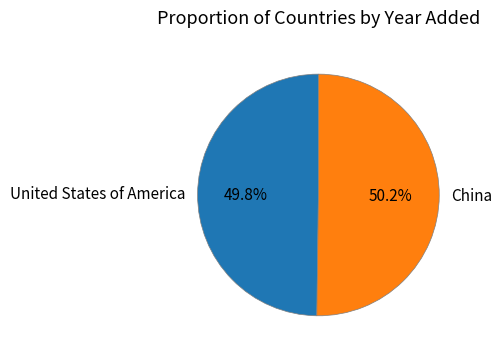

What is the ratio of the value at United States of America to the value at China?

1.0